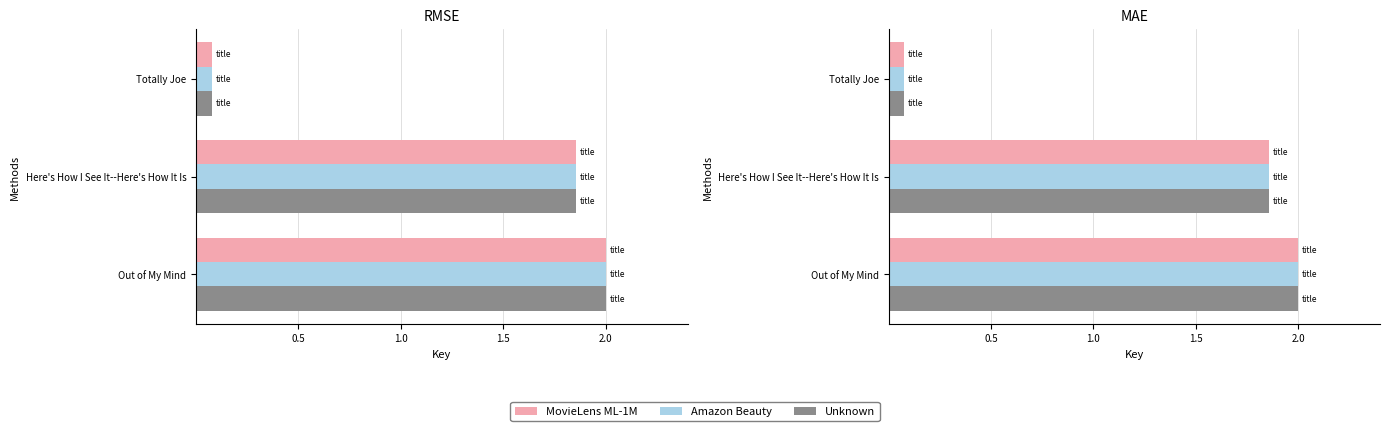

What is the sum of all MovieLens ML-1M values?

3.9